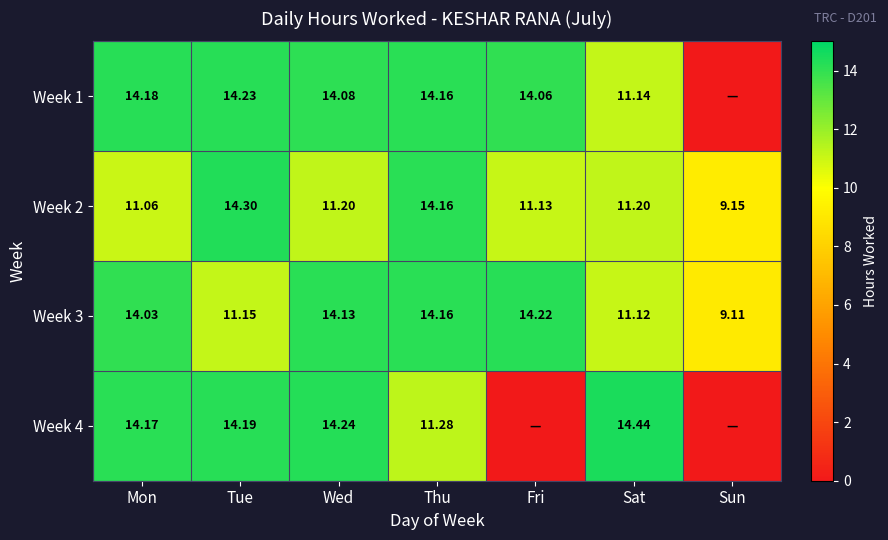

List the labels in order of Week 3 value, smallest first.

Sun, Sat, Tue, Mon, Wed, Thu, Fri